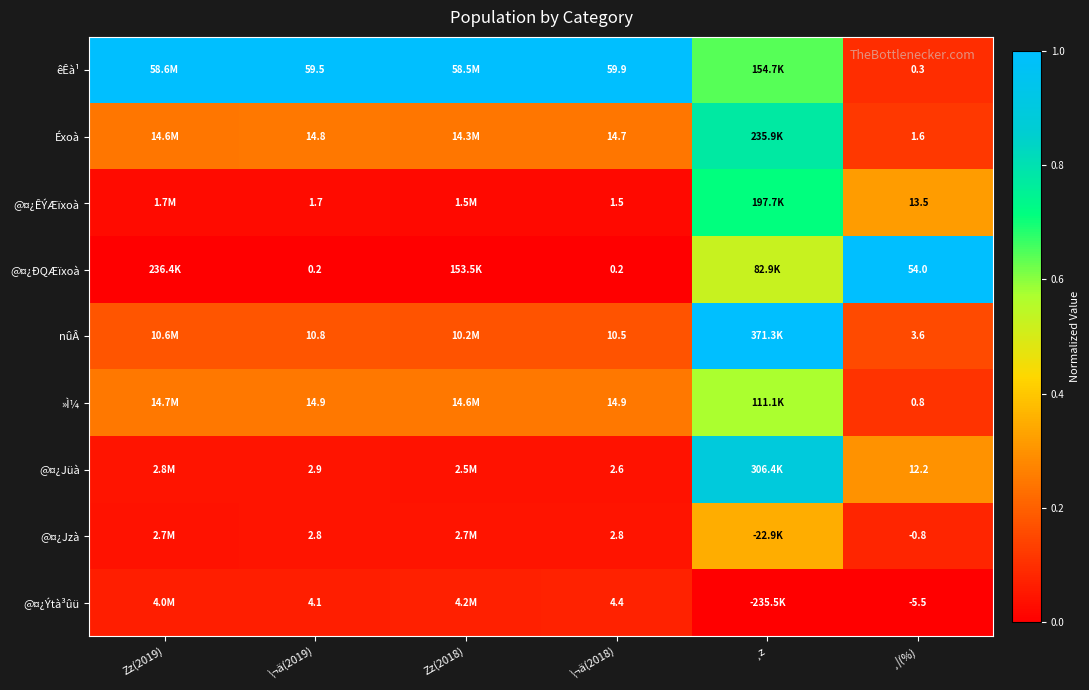

What is the difference between the highest and lowest values at Zz(2018)?

1.0